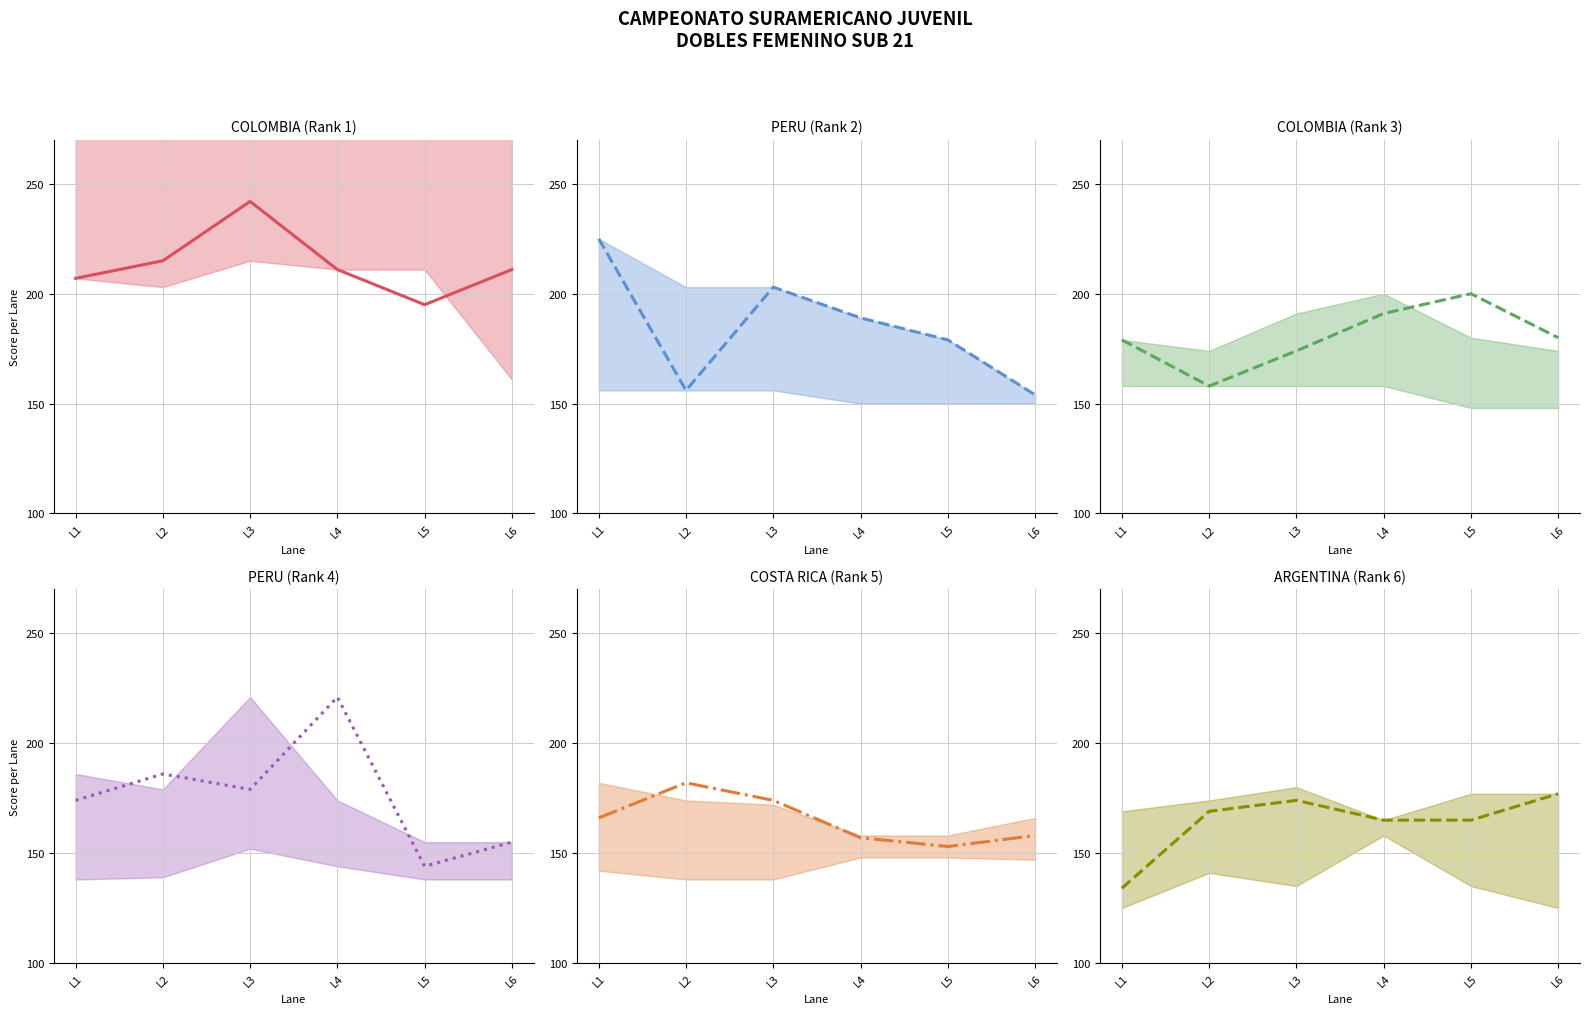

What is the difference between the highest and lowest values at L2?

59